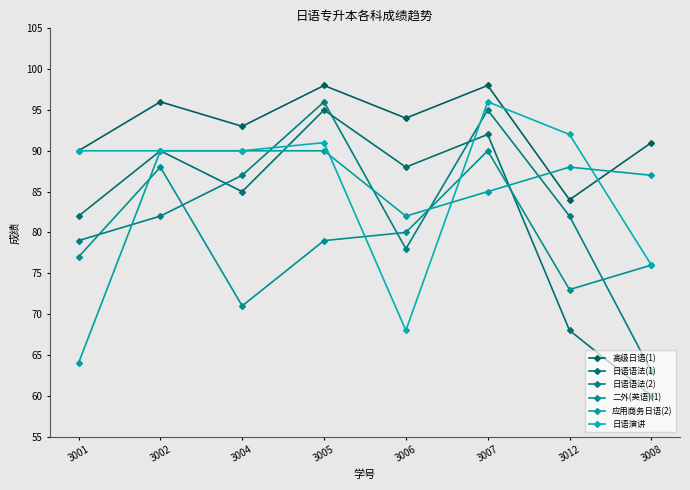

The value of 高级日语(1) at 3001 is 90. True or false?

True